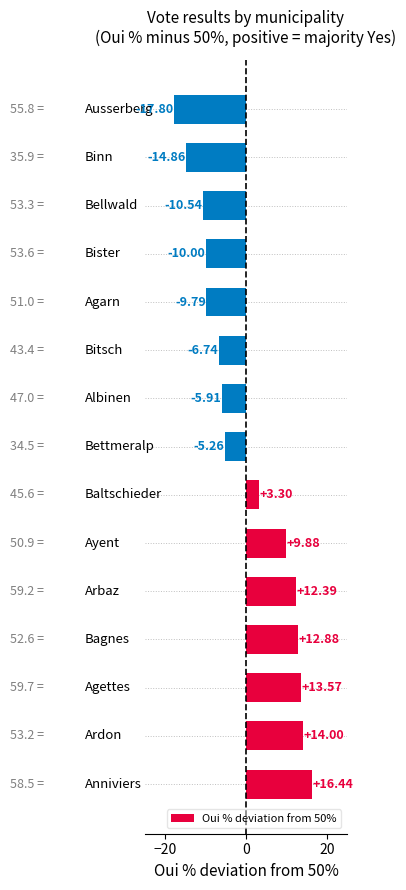

What is the difference between the maximum and minimum values?

34.2